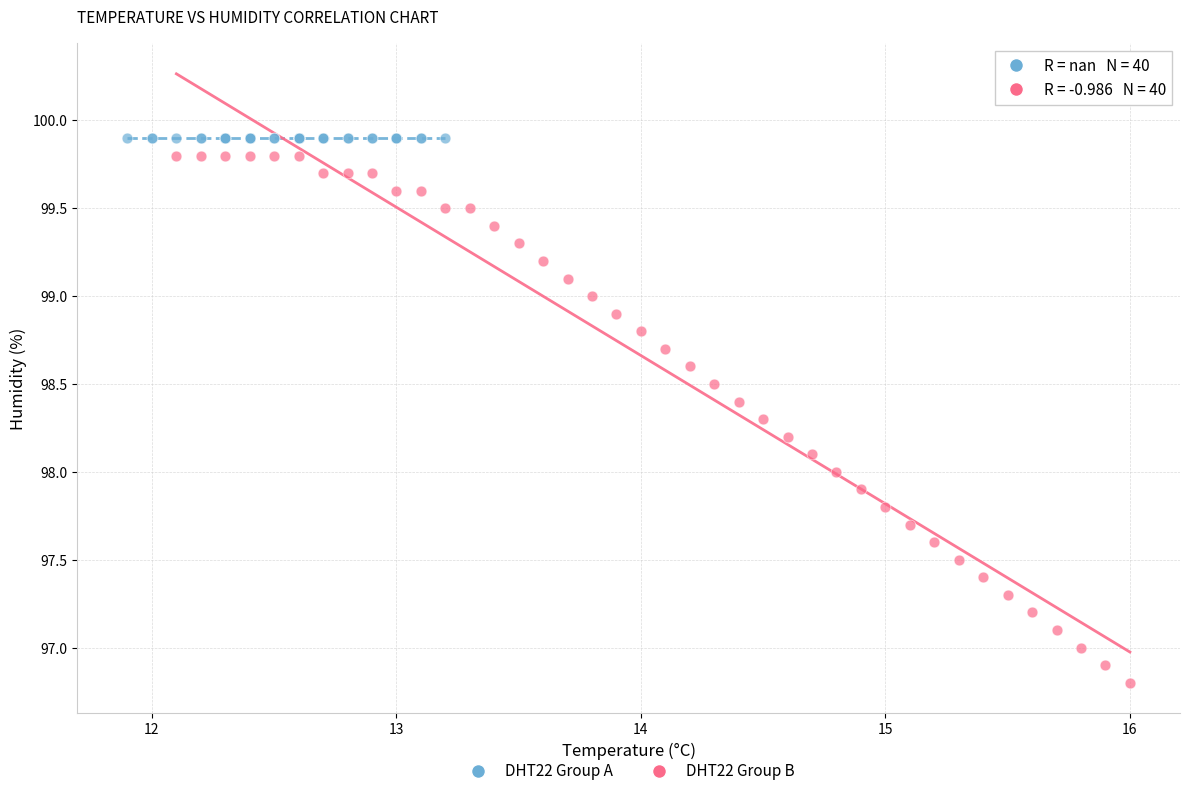

Which series contains the lowest Y value?

DHT22 Group B